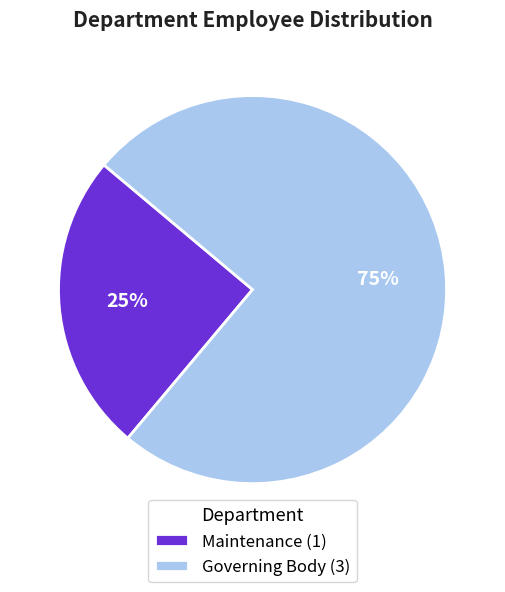

To the nearest percent, what is the difference between the largest and smallest slice percentages?

50%